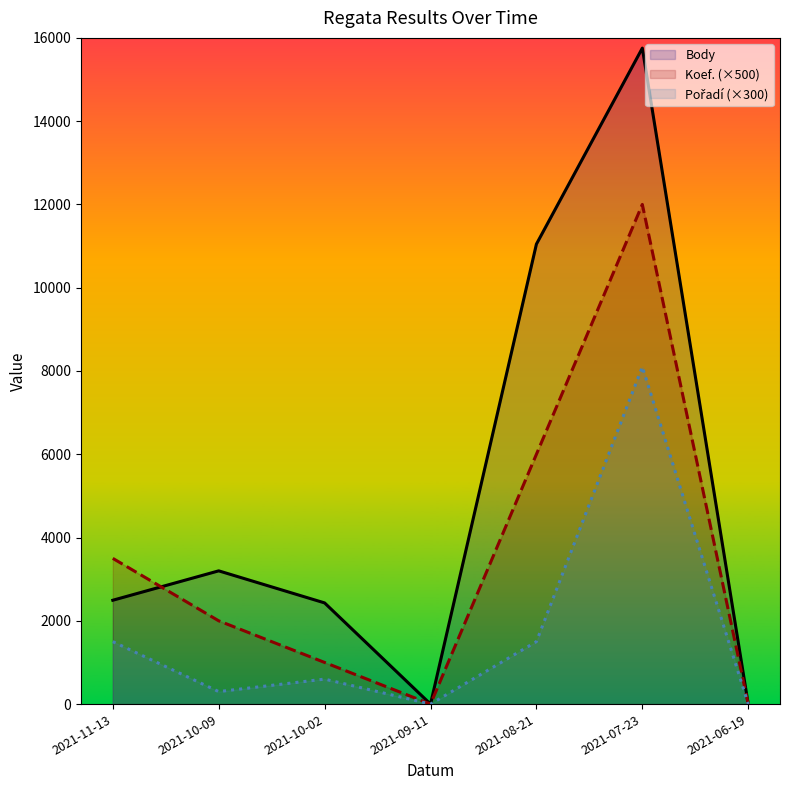

What is the difference between the maximum and second lowest values in the Pořadí (×300) series?

8100